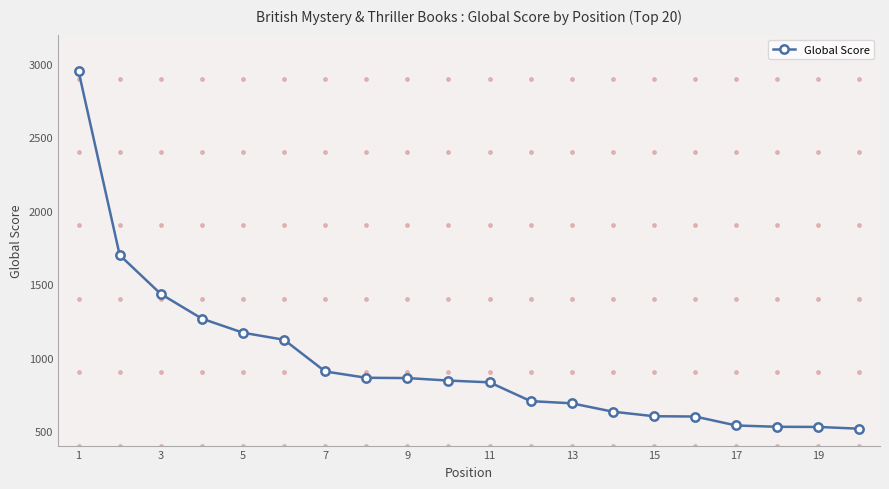

What is the greatest value displayed?

2950